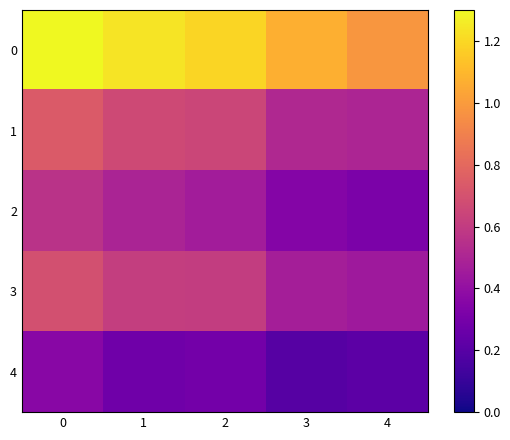

At 4, list the series in order from largest to smallest.

0, 1, 3, 2, 4